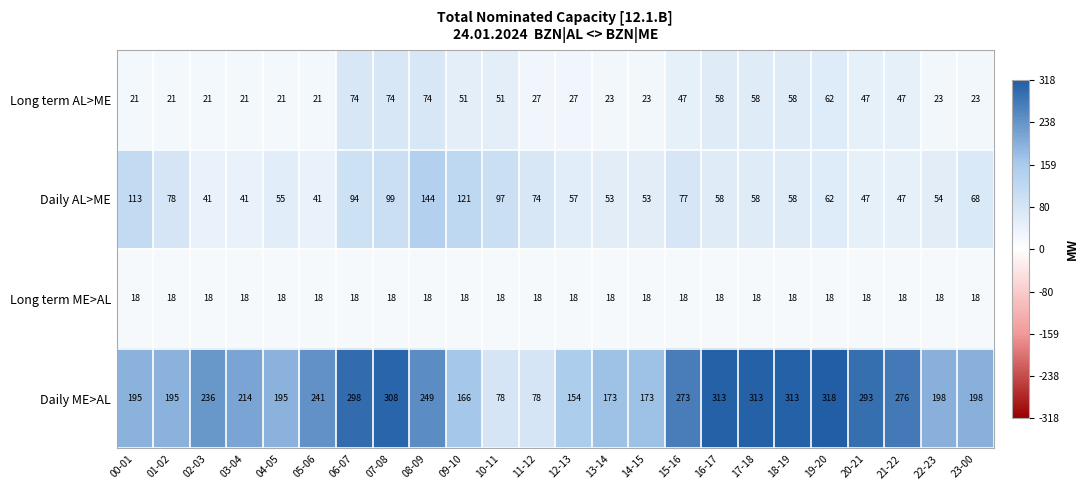

Is the value of Daily AL>ME at 22-23 greater than the value of Daily ME>AL at 08-09?

No